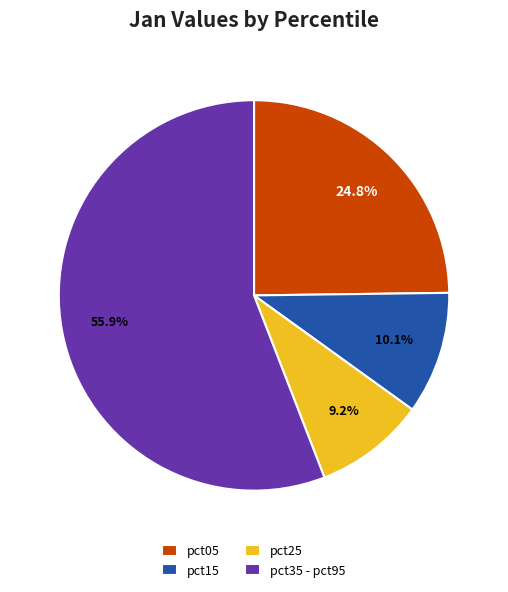

What is the smallest slice in the pie chart?

pct25